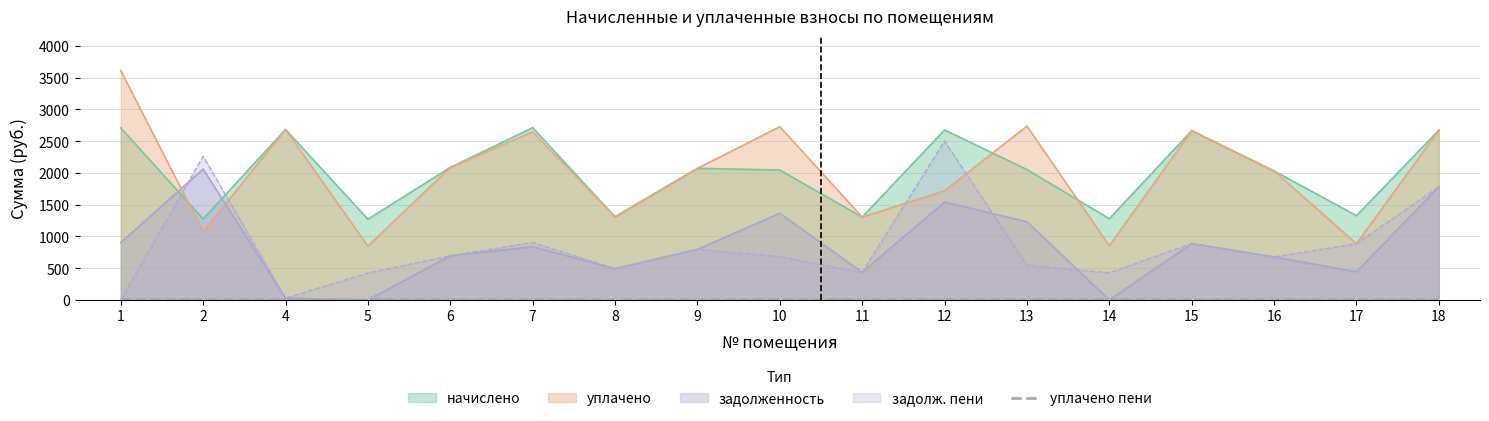

The value of уплачено at 2 is 1541.0. True or false?

False